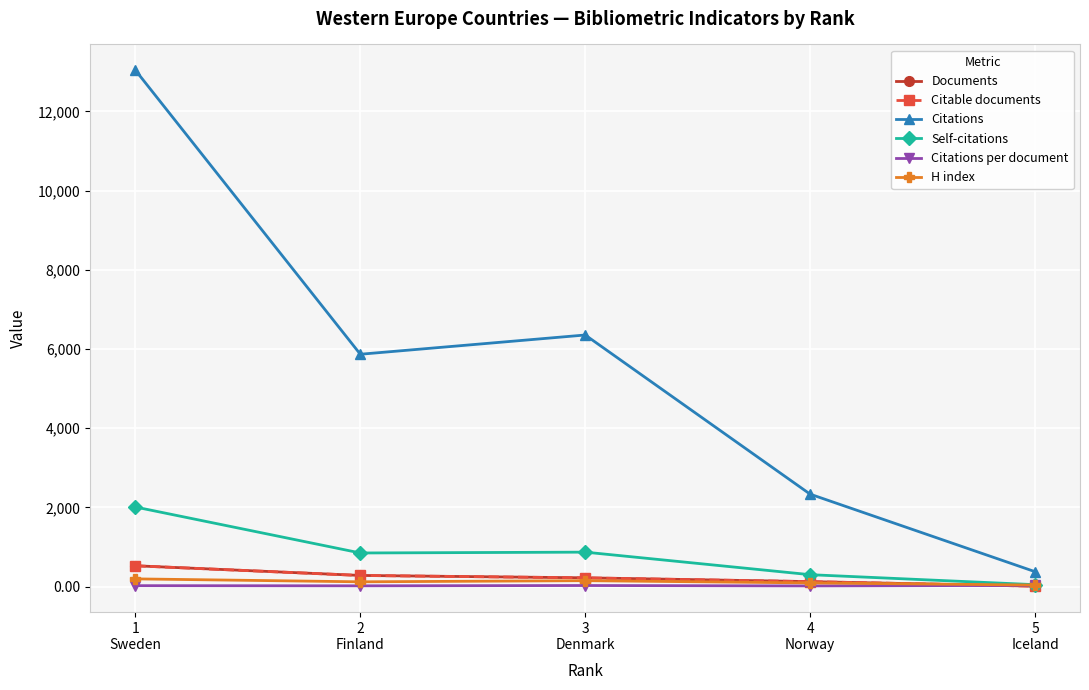

How many series are shown in this chart?

6